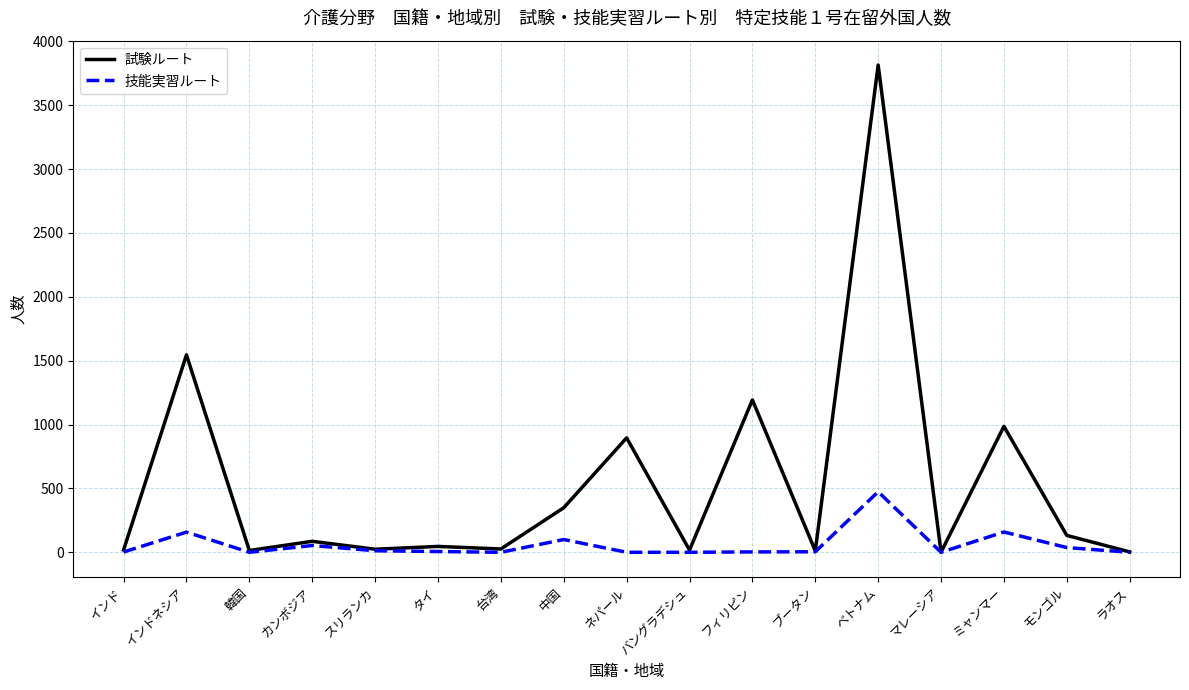

At which label is 試験ルート closest to 1908?

インドネシア